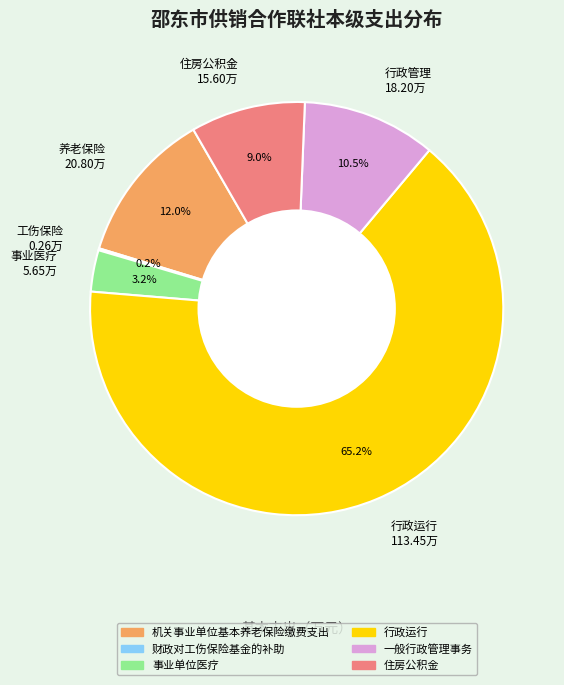

Which has a higher value, 住房公积金 15.60万 or 养老保险 20.80万?

养老保险 20.80万